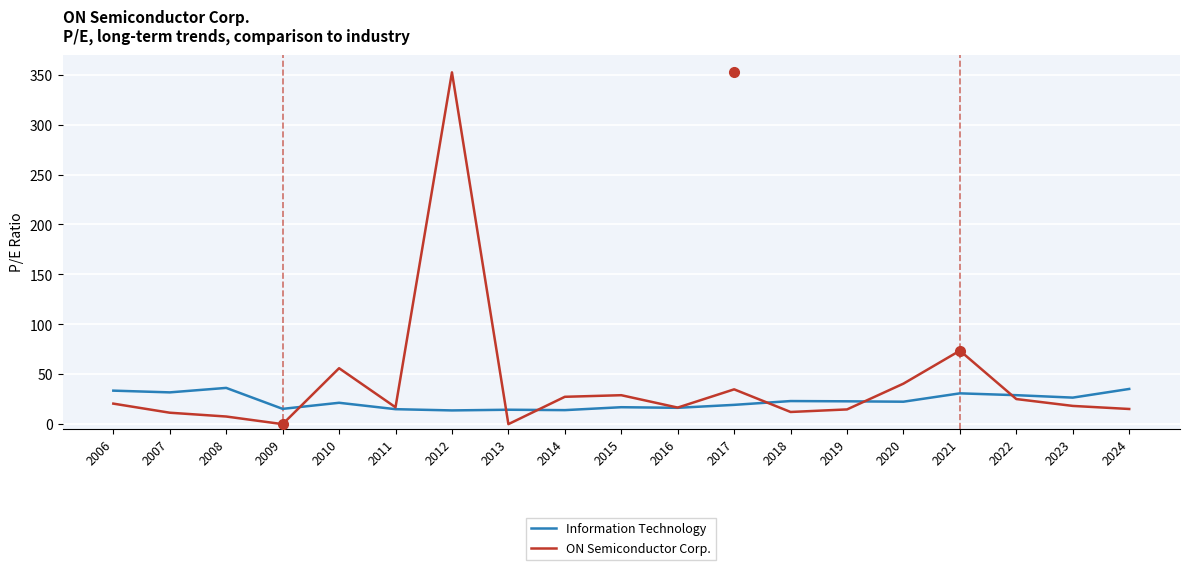

After their last crossing, which series has the higher values: Information Technology or ON Semiconductor Corp.?

Information Technology